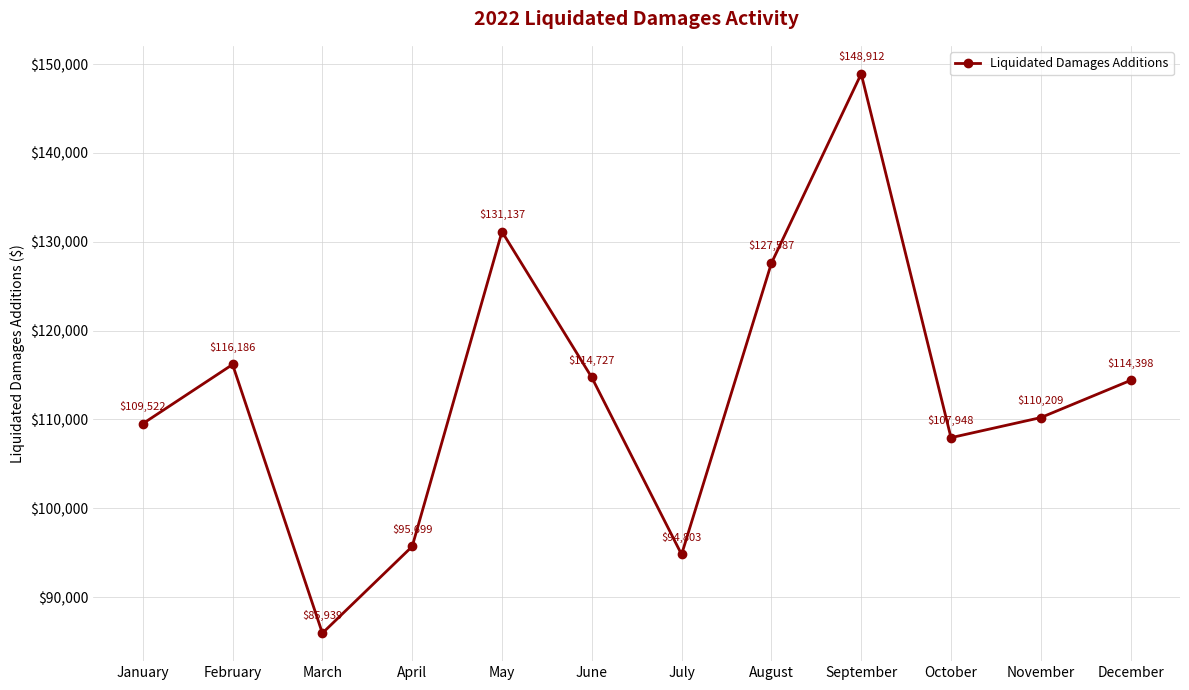

What is the average value?

113088.9